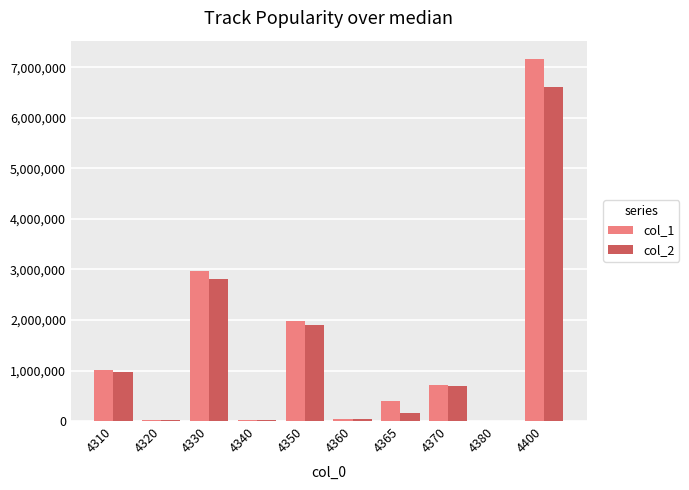

The value of col_1 at 4330 is 2969902. True or false?

True